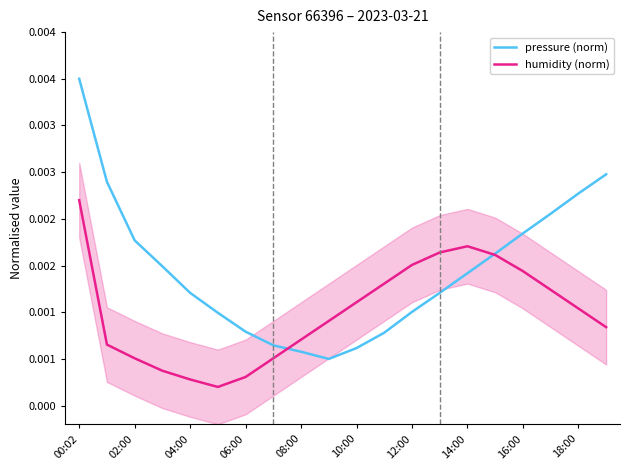

Is the value of pressure (norm) at 19 greater than the value of humidity (norm) at 10:00?

Yes